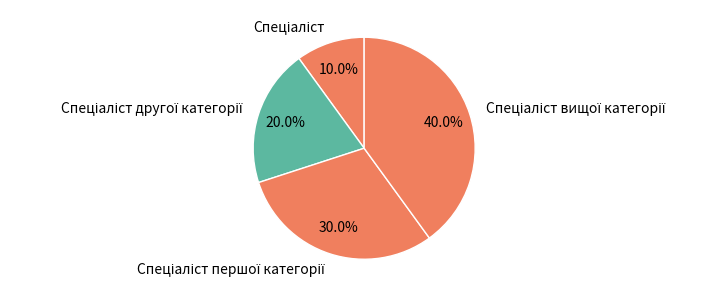

Does any single category account for the majority?

No